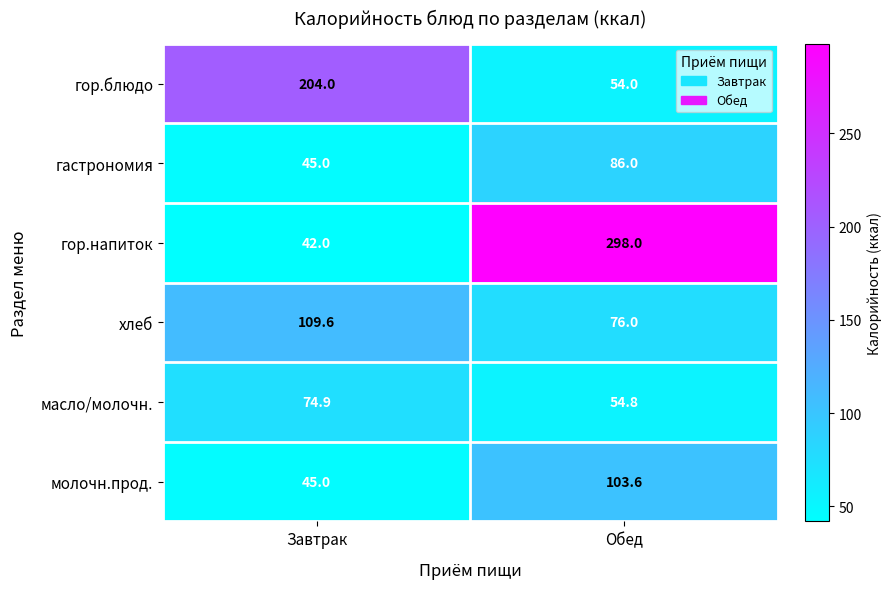

Rank the categories by молочн.прод. value from lowest to highest.

Завтрак, Обед